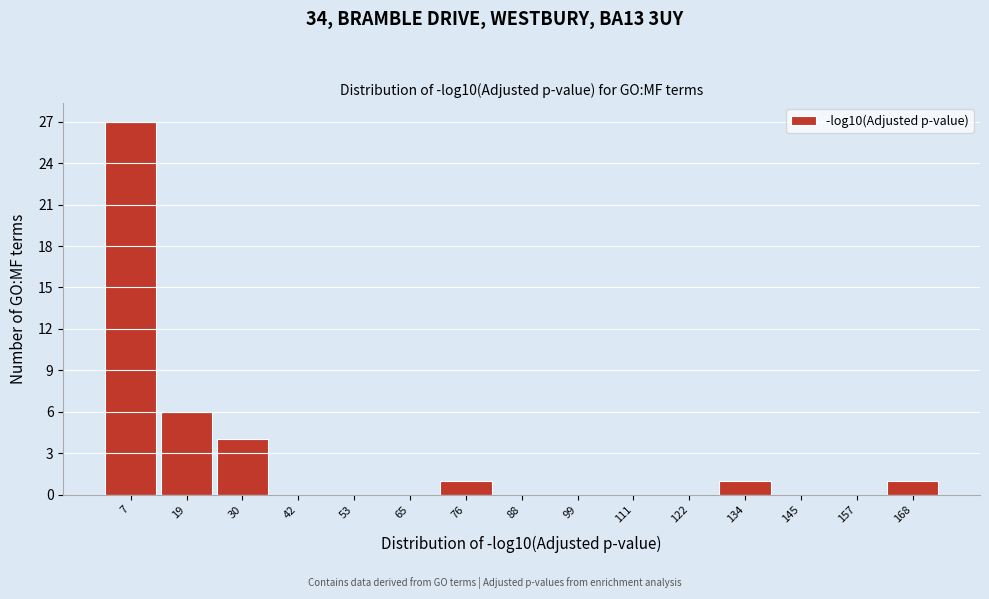

Reading left to right, transcribe all the data shown in this chart.

7=27	19=6	30=4	42=0	53=0	65=0	76=1	88=0	99=0	111=0	122=0	134=1	145=0	157=0	168=1